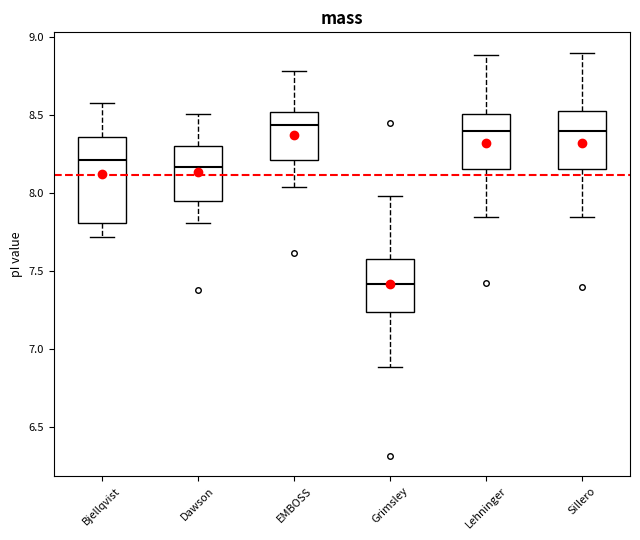

Reading left to right, read every box against the y-axis: the position of its median line, the range the box covers, and the ends of its whiskers. The values are not printed on the chart, so give them approximately, as read against the axis.

Bjellqvist: median 8.20, box 7.80 to 8.35, whiskers 7.70 to 8.60
Dawson: median 8.15, box 7.95 to 8.30, whiskers 7.80 to 8.50
EMBOSS: median 8.45, box 8.20 to 8.50, whiskers 8.05 to 8.80
Grimsley: median 7.40, box 7.25 to 7.55, whiskers 6.90 to 8.00
Lehninger: median 8.40, box 8.15 to 8.50, whiskers 7.85 to 8.90
Sillero: median 8.40, box 8.15 to 8.50, whiskers 7.85 to 8.90